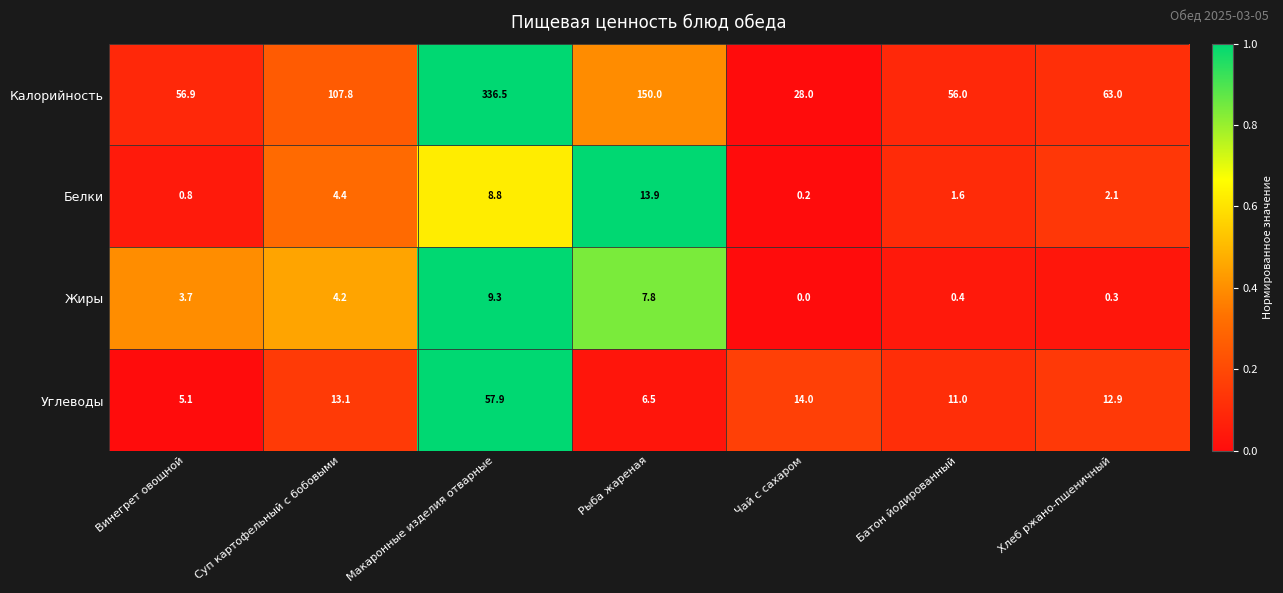

List the series in order of their peak value, highest first.

Калорийность, Углеводы, Белки, Жиры